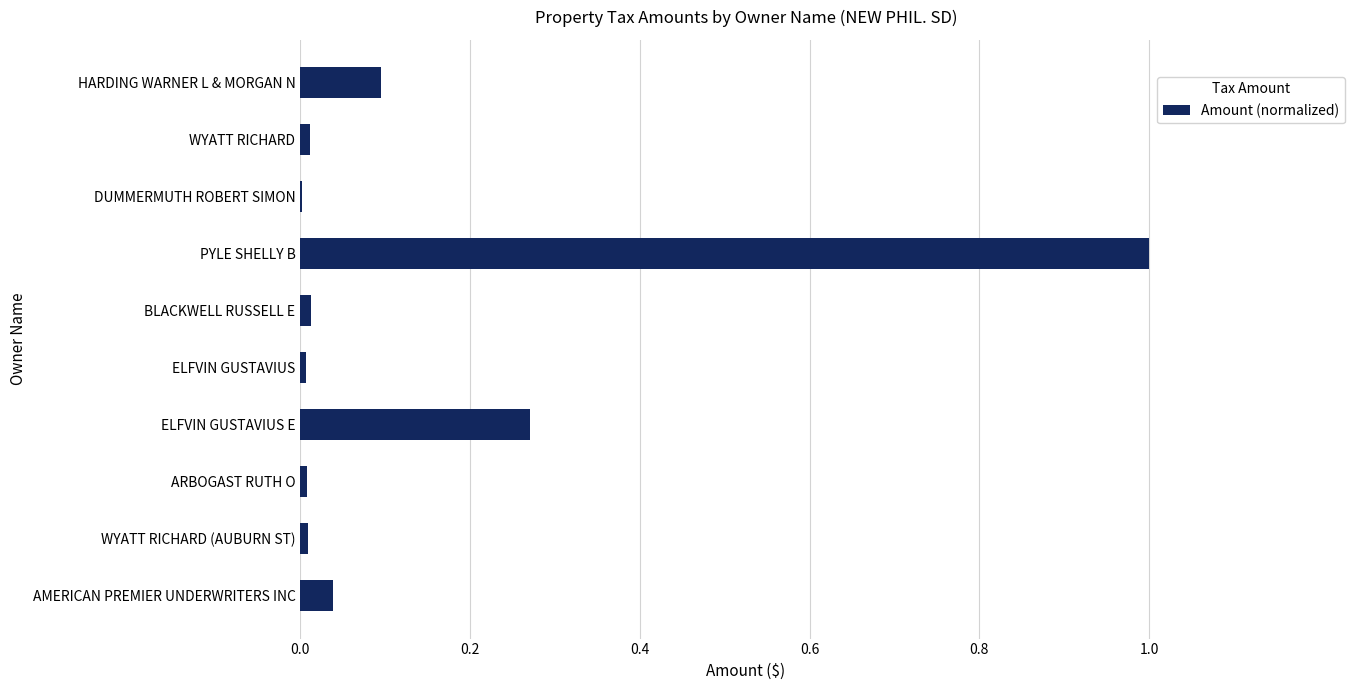

At which category does the chart reach its peak across all series?

PYLE SHELLY B